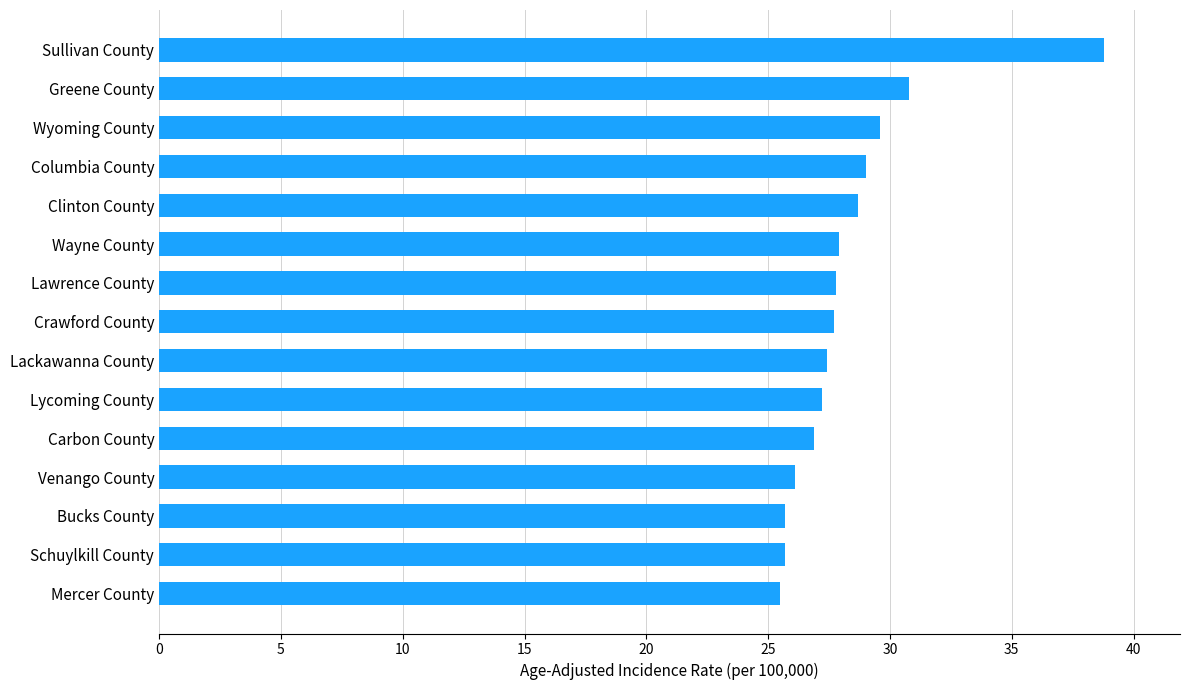

Which label corresponds to the largest value in the chart?

Sullivan County